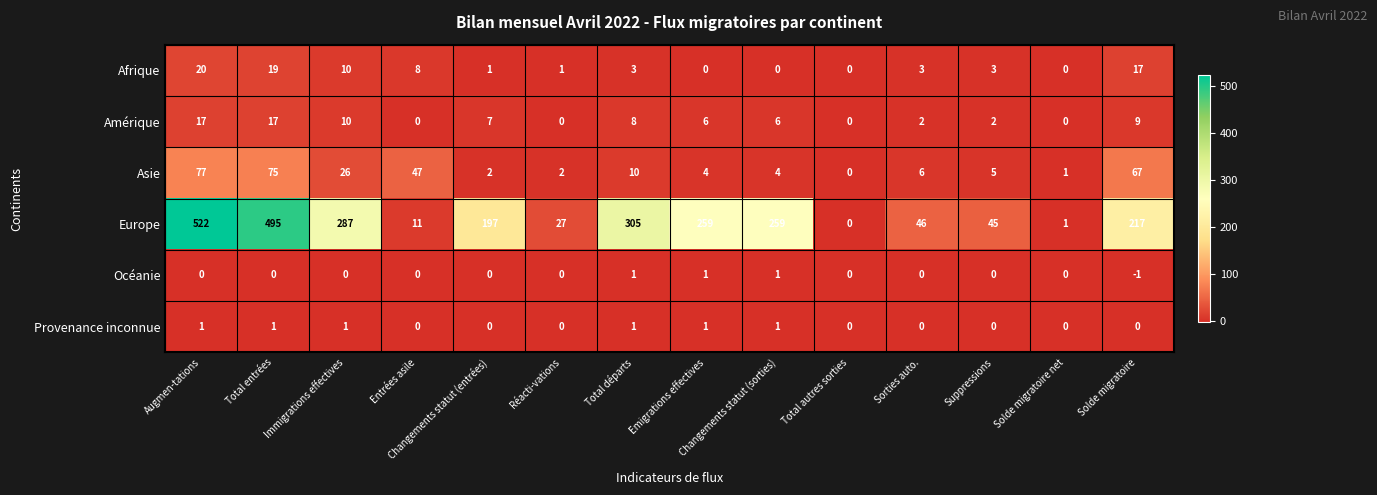

What is the difference between the maximum and second lowest values in the Amérique series?

17